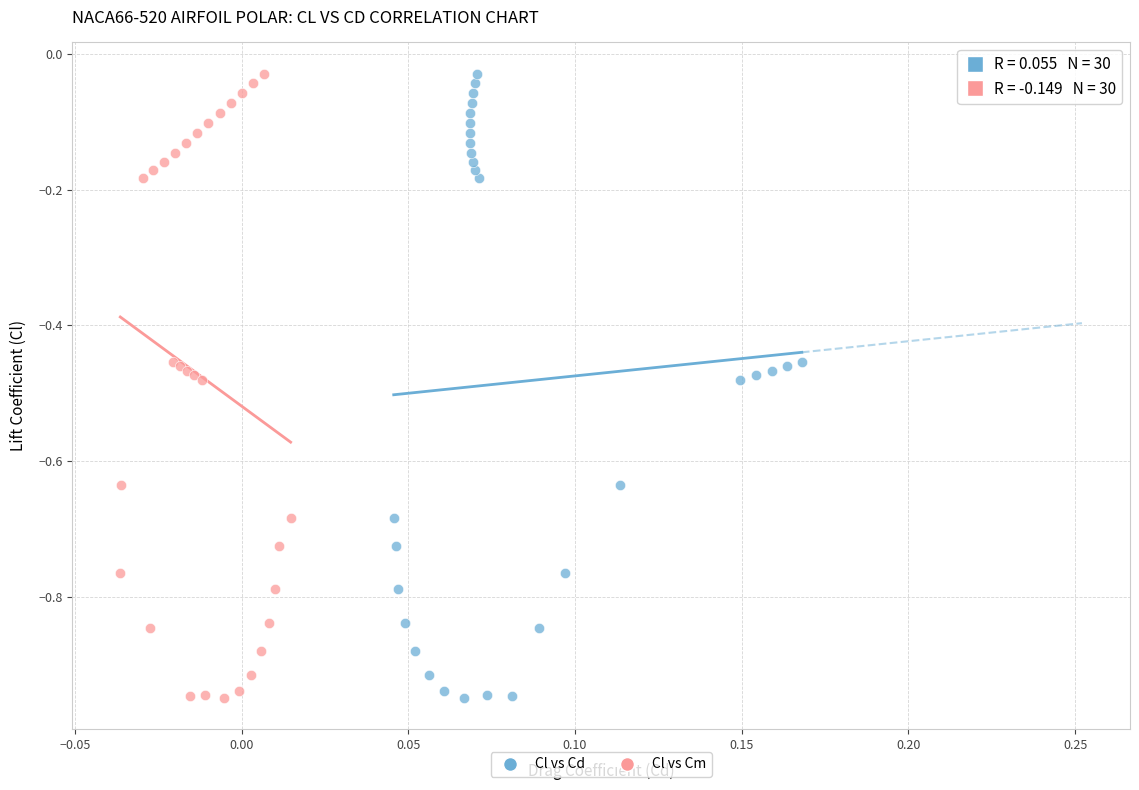

What are all the series names shown in the legend?

Cl vs Cd, Cl vs Cm